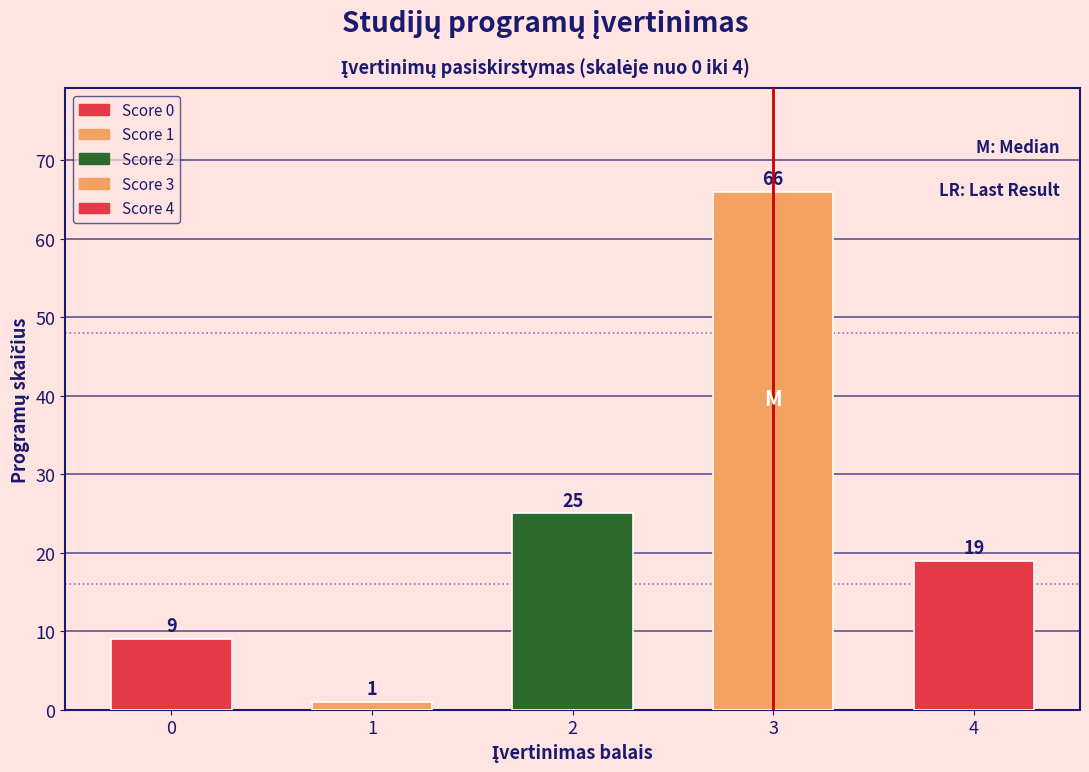

Reading left to right, extract all data points from this chart.

9	1	25	66	19